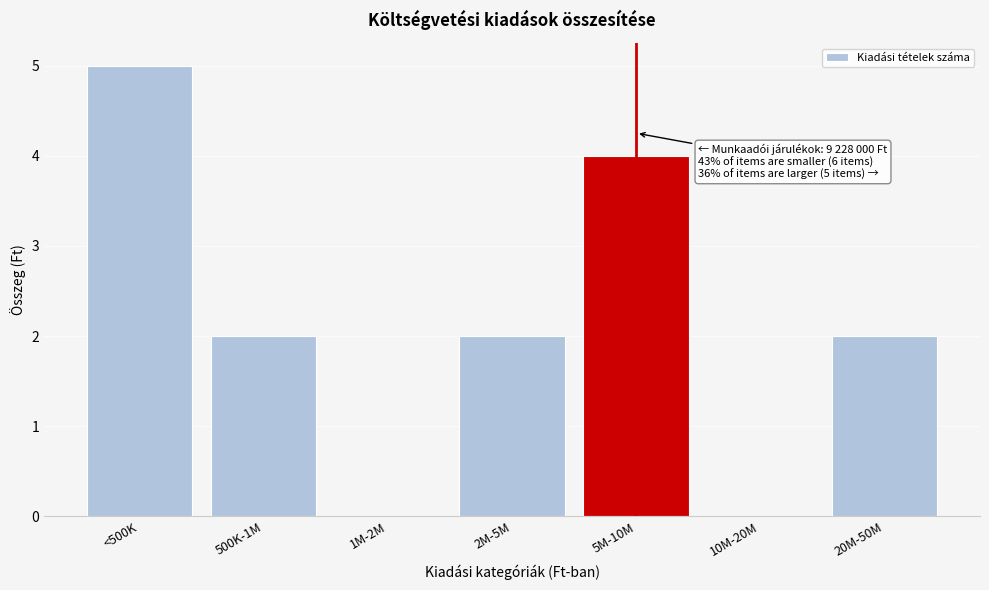

Reading right to left, transcribe all the data shown in this chart.

20M-50M=2	10M-20M=0	5M-10M=4	2M-5M=2	1M-2M=0	500K-1M=2	<500K=5